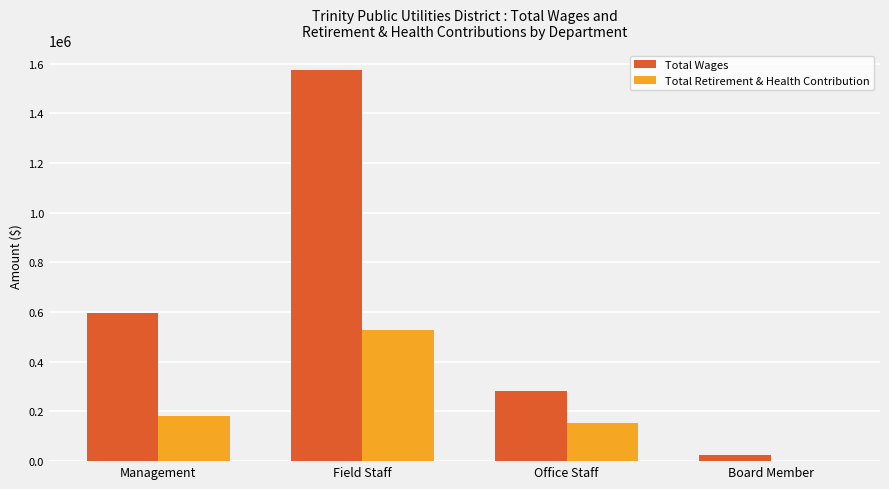

Are the bars horizontal?

No